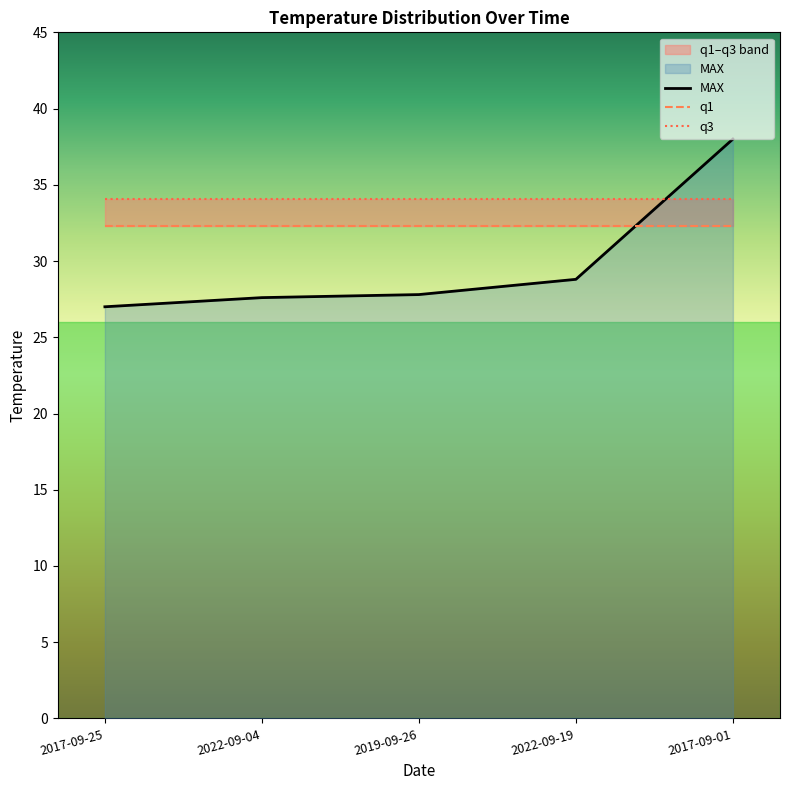

True or false: MAX and q3 intersect in this chart.

True